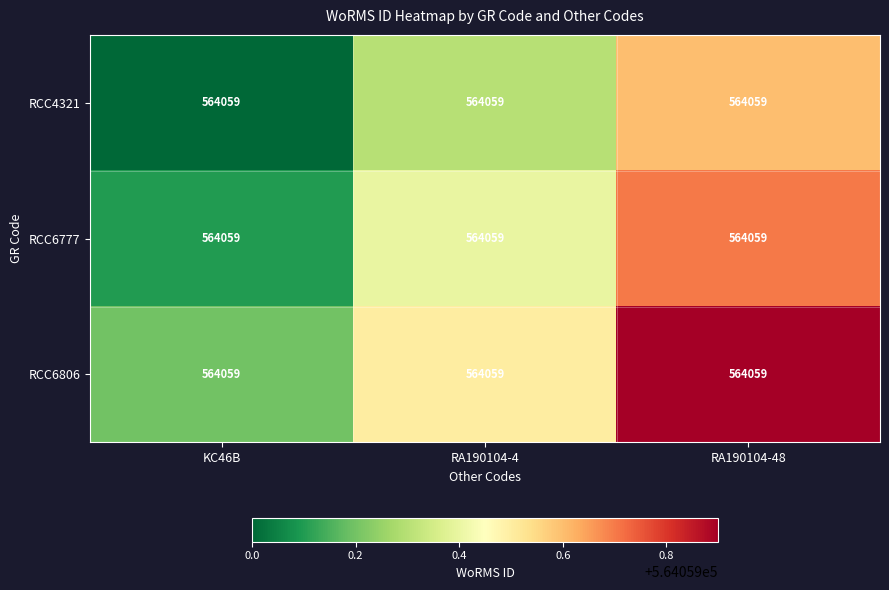

Which series has the largest range (max minus min)?

RCC6806